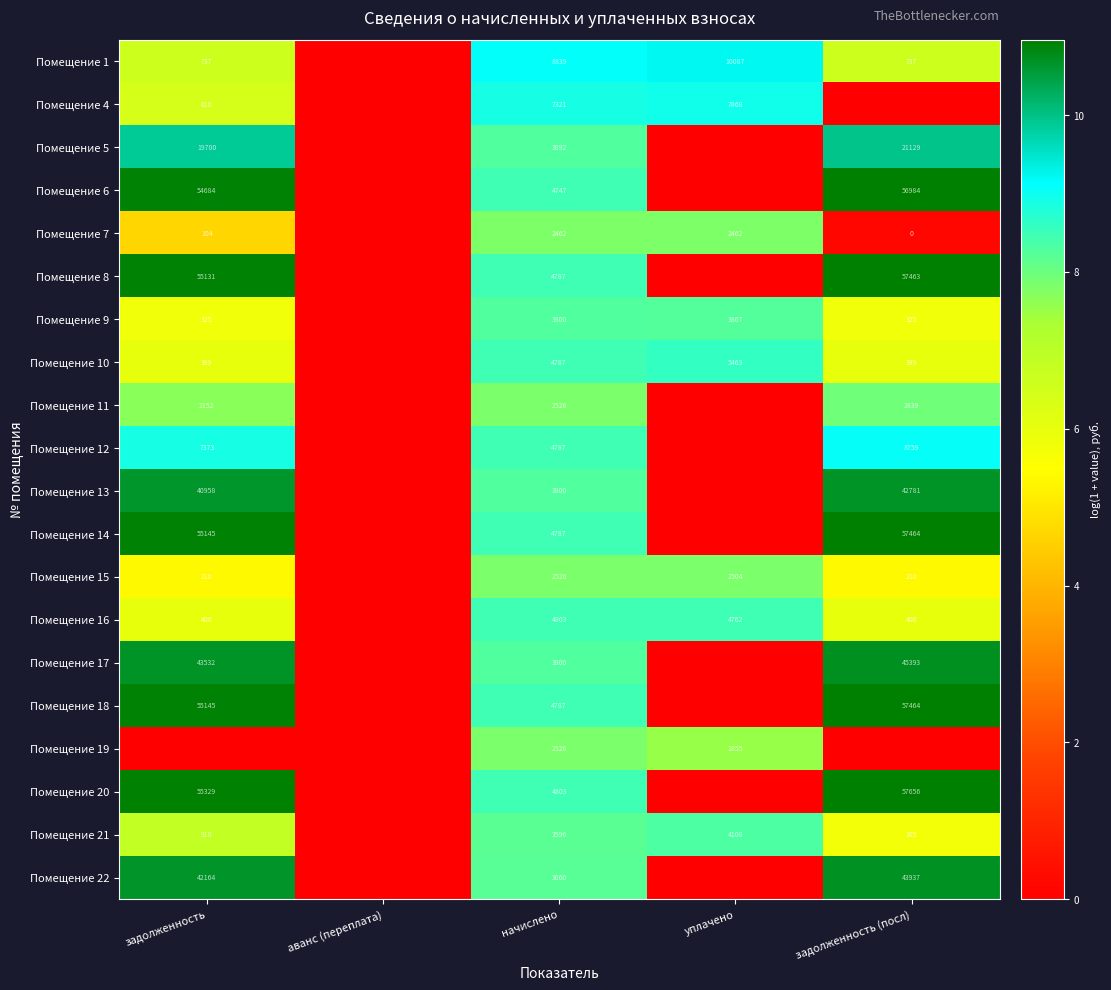

What is the sum of the Помещение 17 values at начислено and задолженность (посл)?

49293